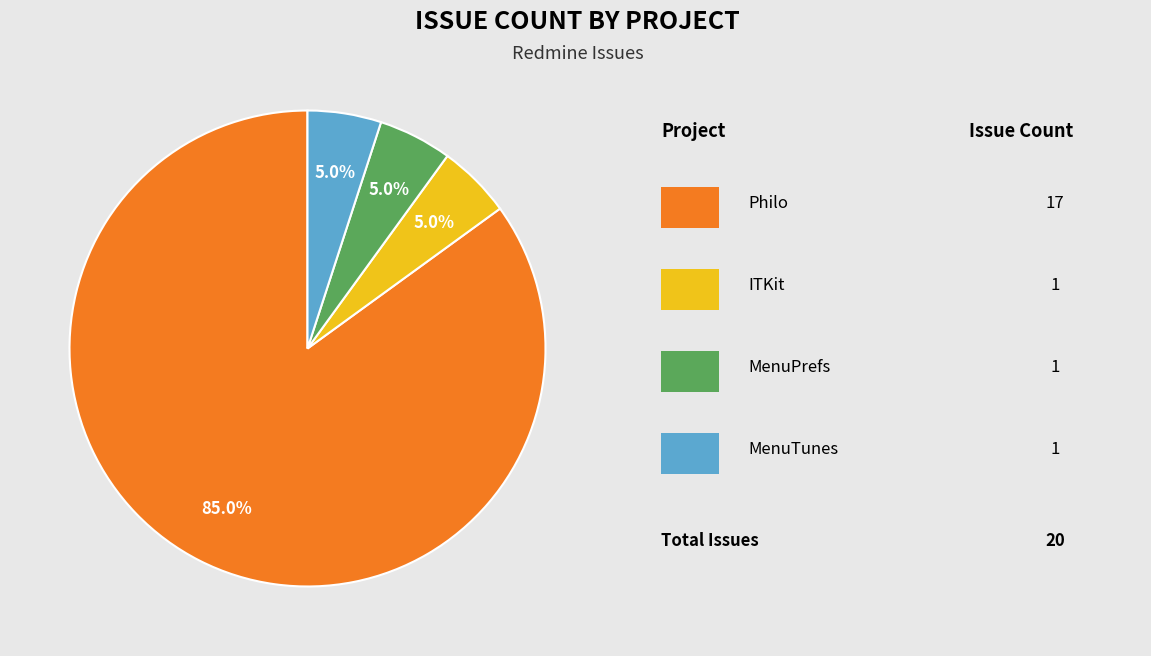

Is there a majority slice in this chart?

Yes